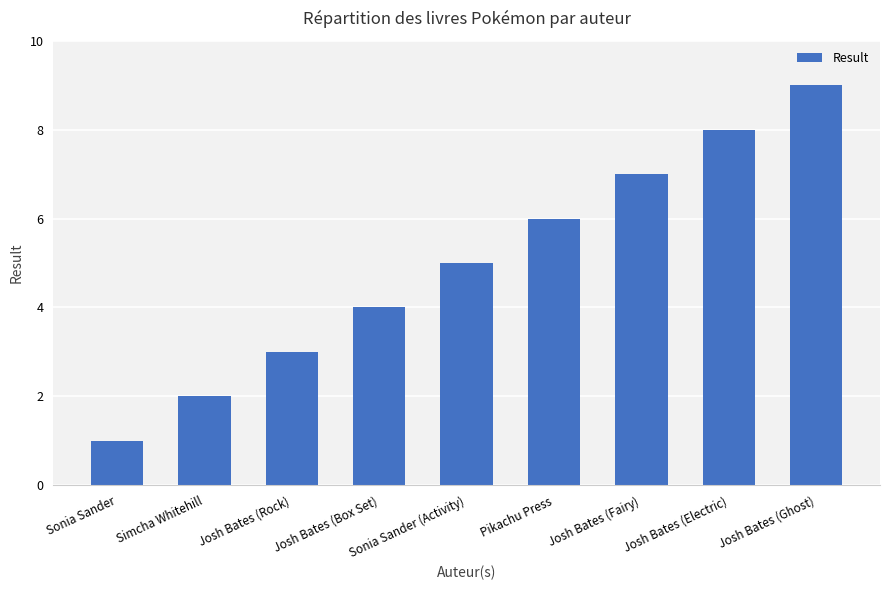

Which has a higher value, Simcha Whitehill or Sonia Sander (Activity)?

Sonia Sander (Activity)